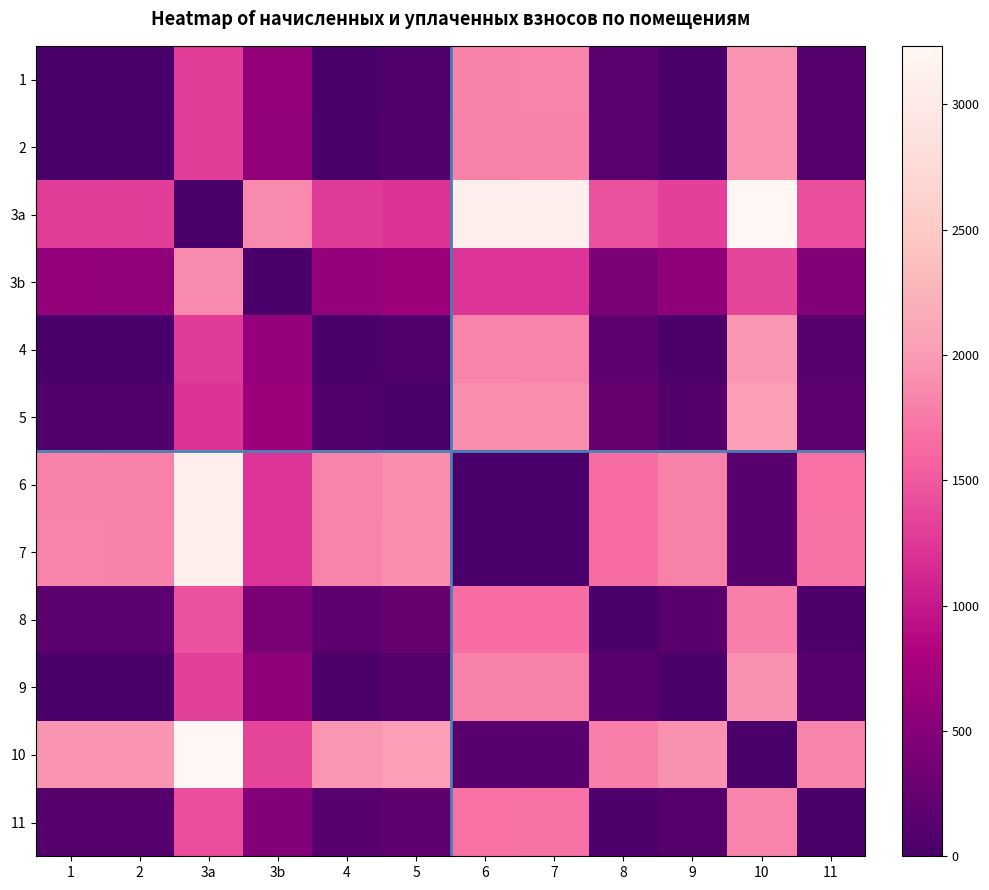

What is the total value across all series at 3a?

20507.7